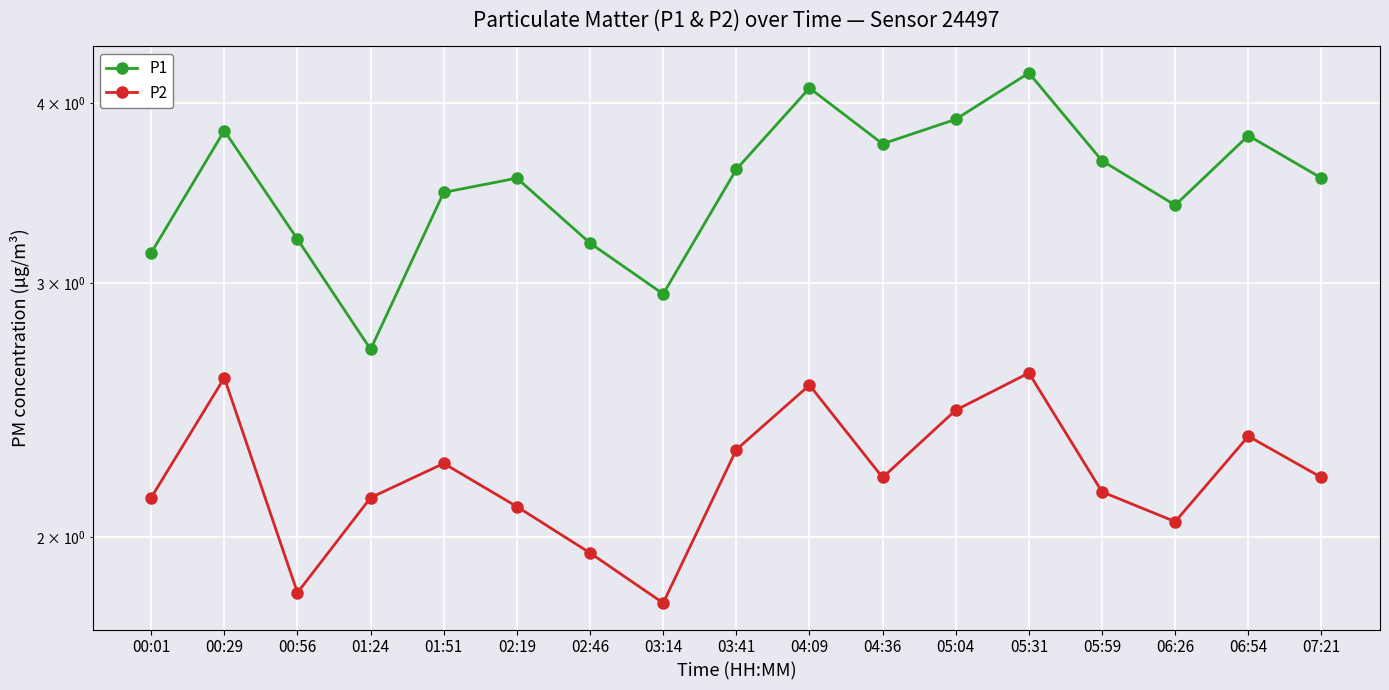

What is the value of the P2 point at the 17th from the left?

2.2